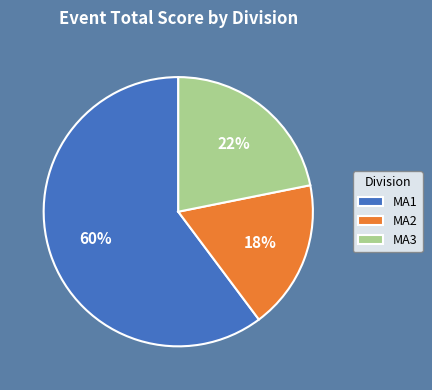

To the nearest percent, what percentage of the pie is MA3?

22%